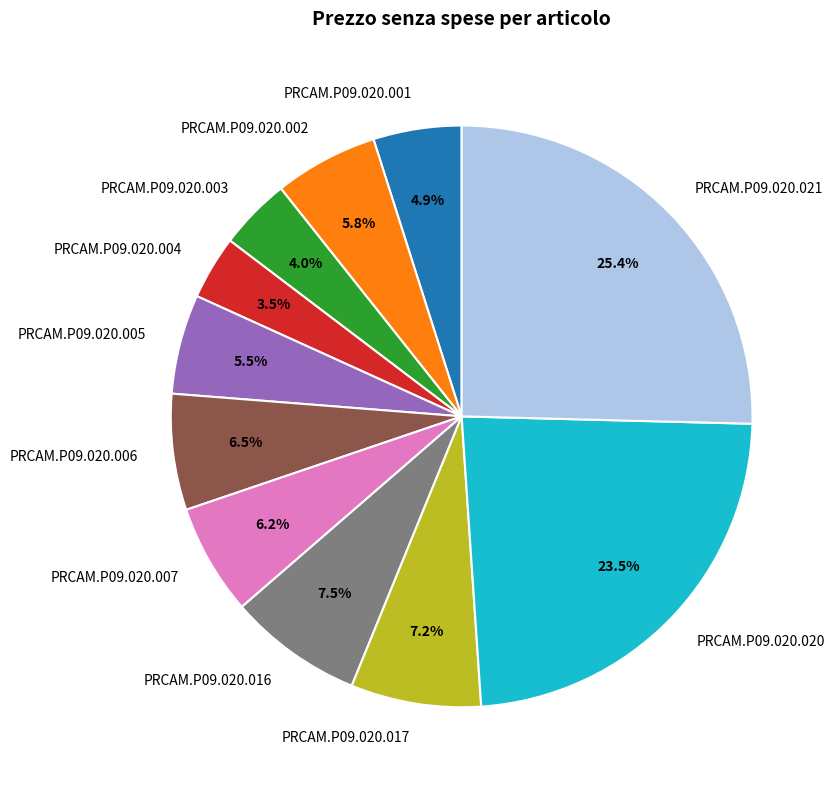

To the nearest percent, what is the combined percentage of PRCAM.P09.020.001 and PRCAM.P09.020.021?

30%